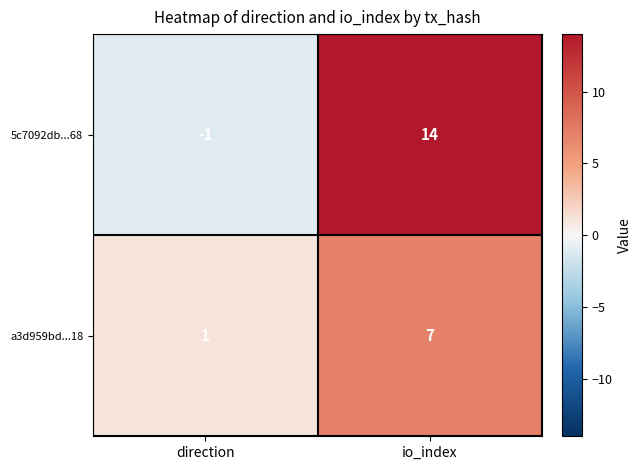

List the series in order of their peak value, highest first.

5c7092db...68, a3d959bd...18